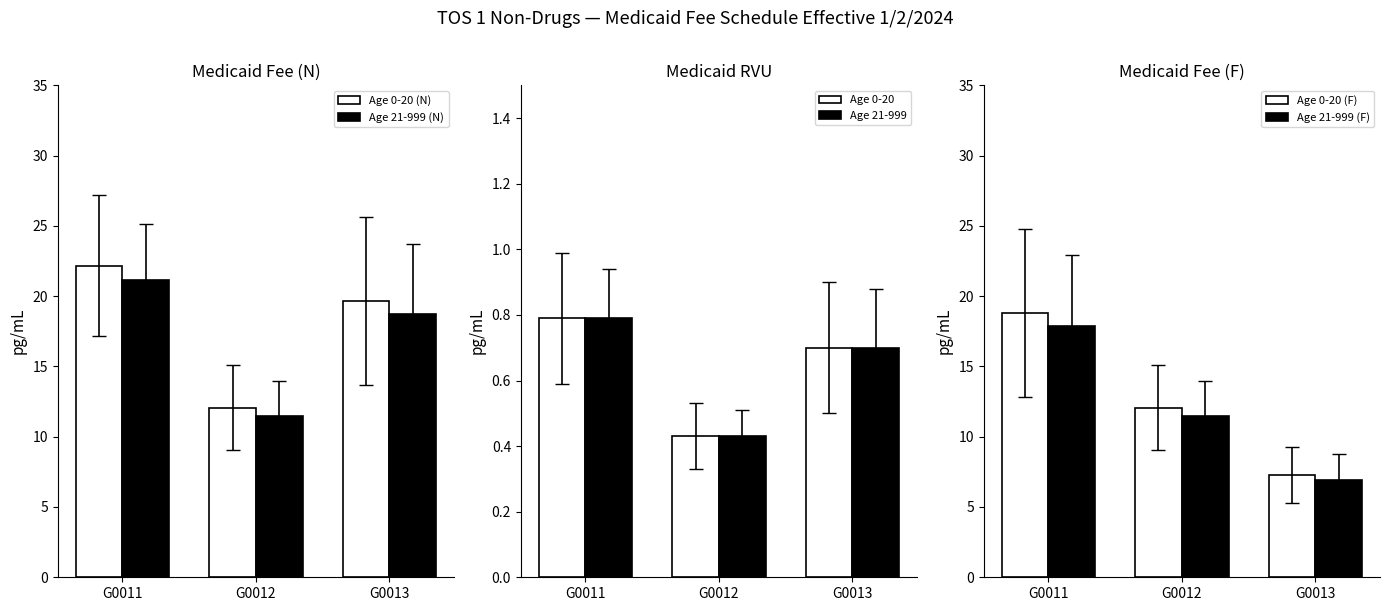

What is the sum of the Age 0-20 (F) values at G0011 and G0012?

30.9